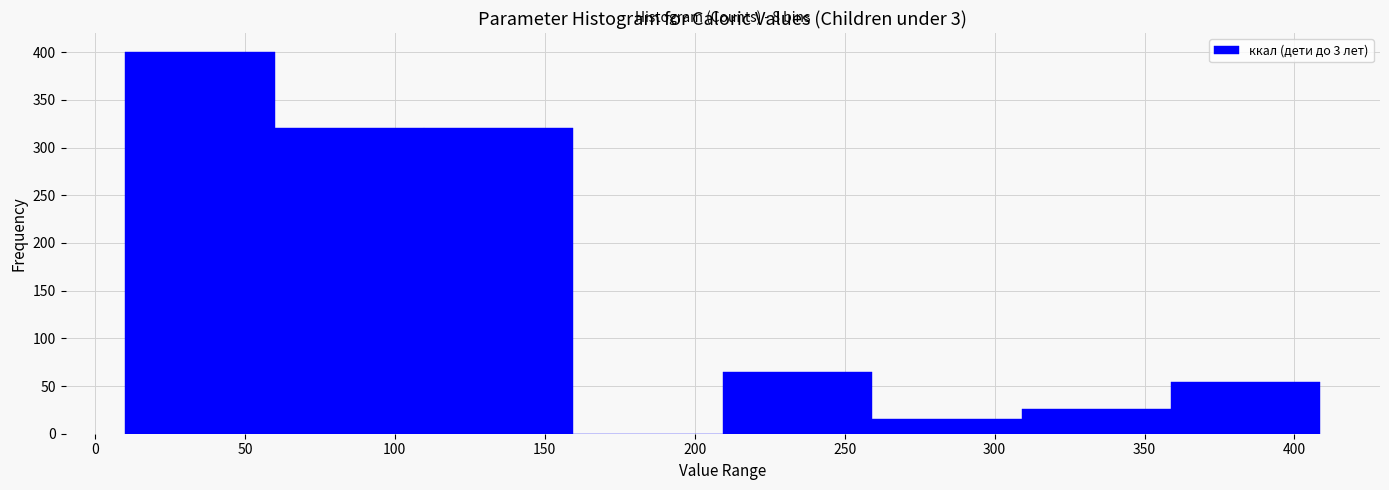

Over which range of the x-axis is the bar tallest?

10 to 60